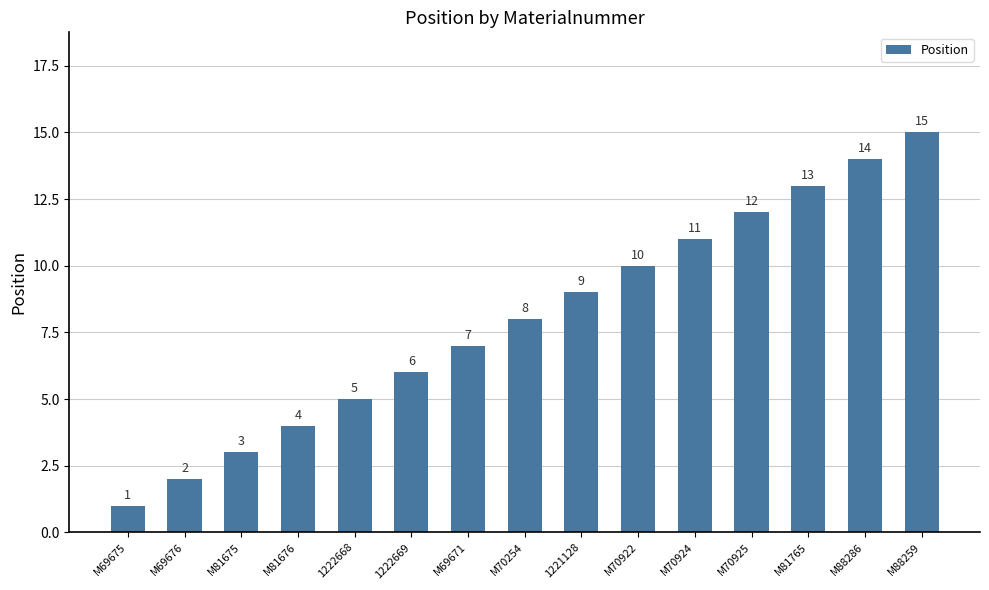

Which label corresponds to the largest value in the chart?

M88259